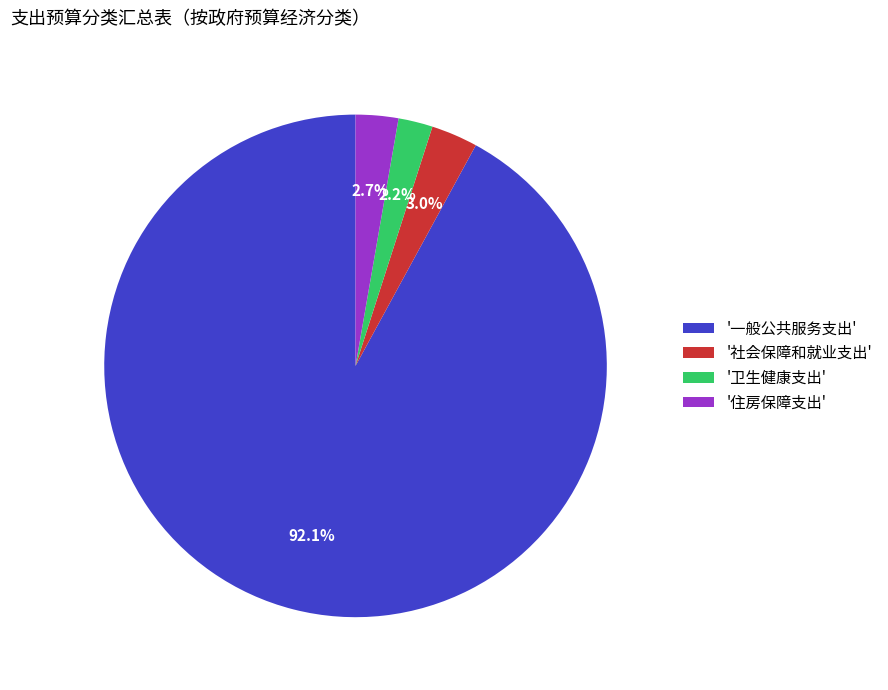

What is the smallest slice in the pie chart?

'卫生健康支出'